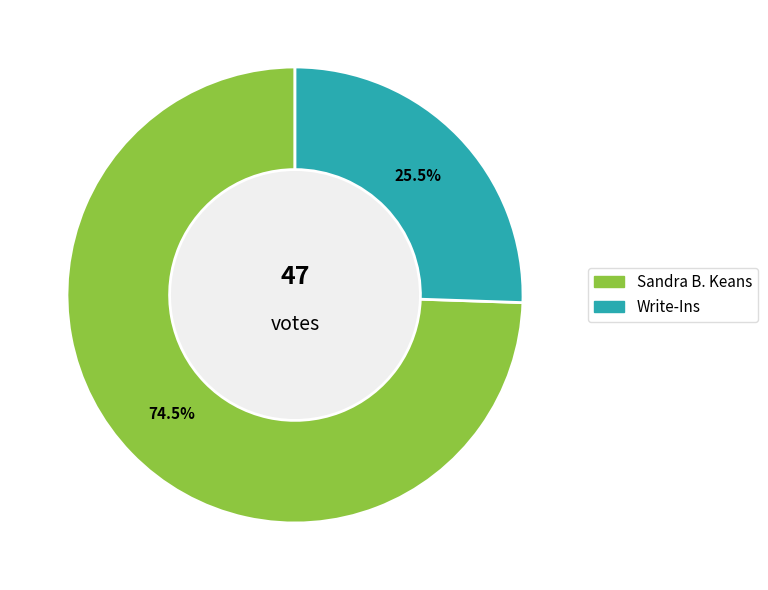

Which slice is the largest?

Sandra B. Keans